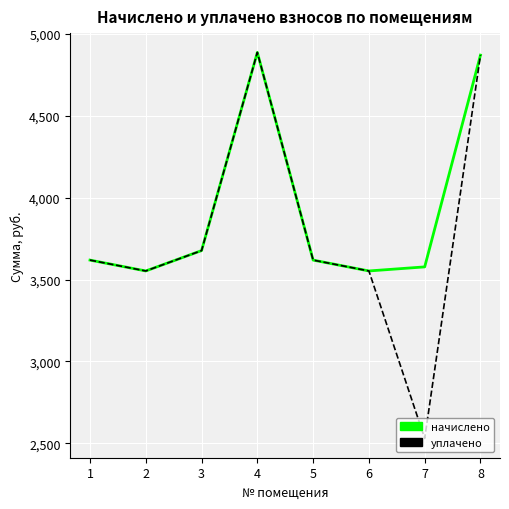

What is the smallest value displayed?

2530.6